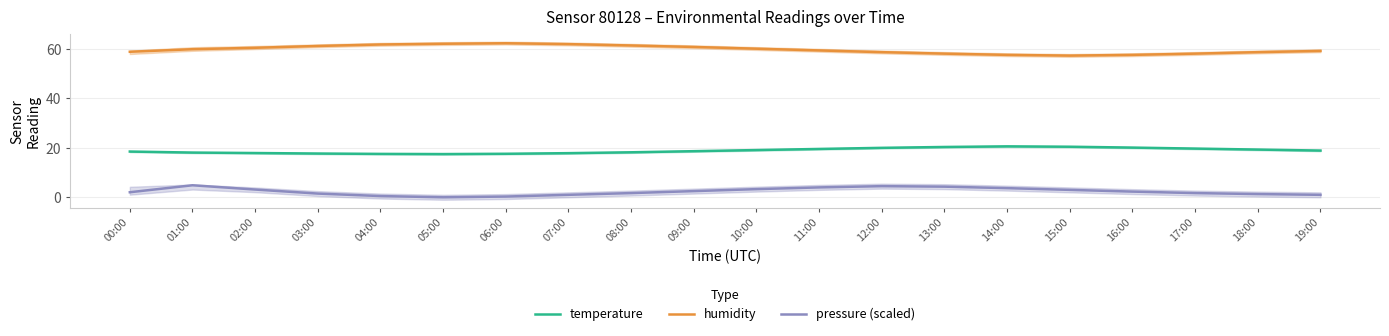

What is the difference between the maximum and second lowest values in the pressure (scaled) series?

4.6